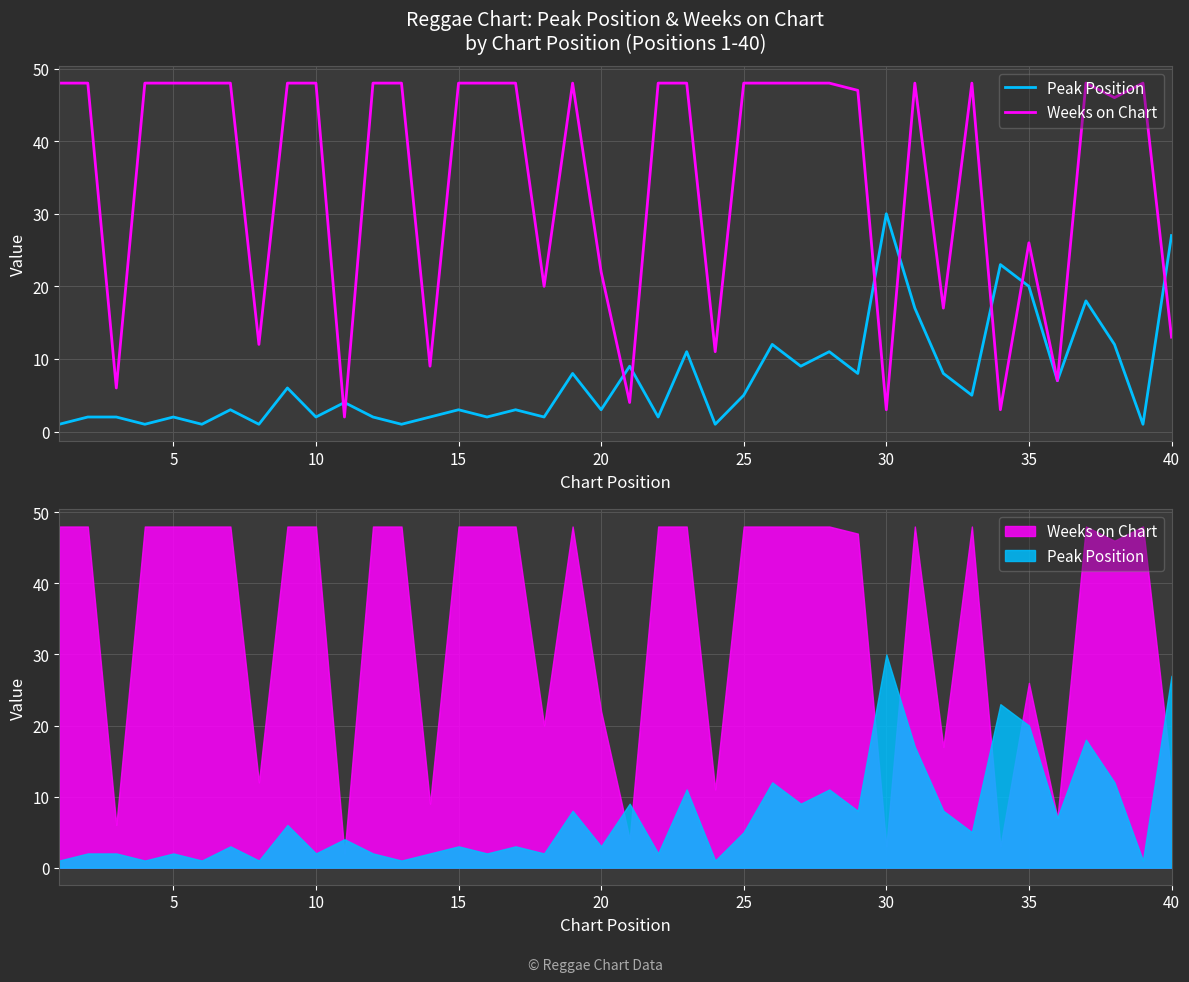

What is the difference between the maximum and minimum values in the Peak Position series?

29